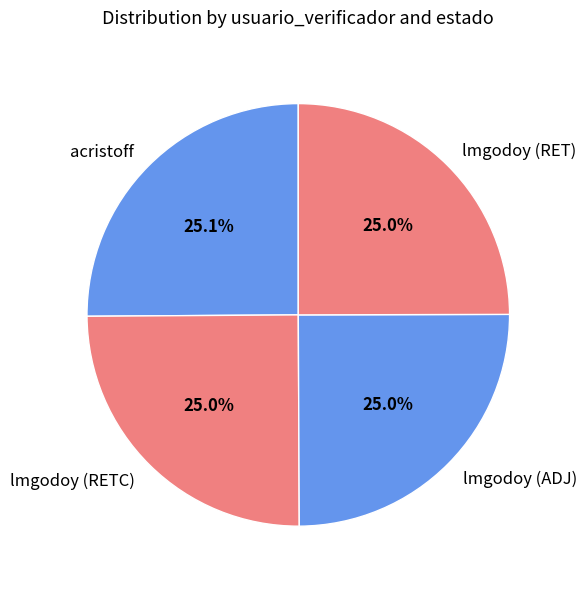

Does any single category account for the majority?

No